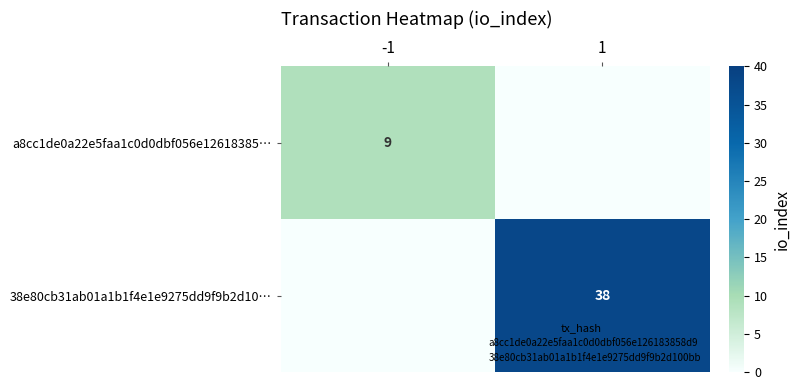

How many data points in 38e80cb31ab01a1b1f4e1e9275dd9f9b2d10… are less than 38?

1